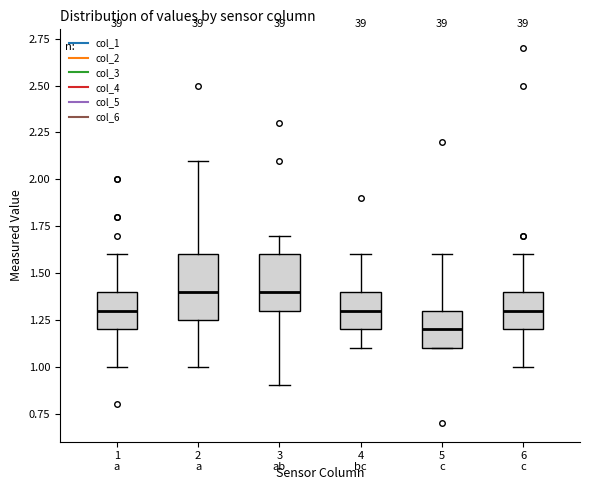

Reading left to right, read every box against the y-axis: the position of its median line, the range the box covers, and the ends of its whiskers. The values are not printed on the chart, so give them approximately, as read against the axis.

1: median 1.30, box 1.20 to 1.40, whiskers 1.00 to 1.60
2: median 1.40, box 1.25 to 1.60, whiskers 1.00 to 2.10
3: median 1.40, box 1.30 to 1.60, whiskers 0.90 to 1.70
4: median 1.30, box 1.20 to 1.40, whiskers 1.10 to 1.60
5: median 1.20, box 1.10 to 1.30, whiskers 1.10 to 1.60
6: median 1.30, box 1.20 to 1.40, whiskers 1.00 to 1.60